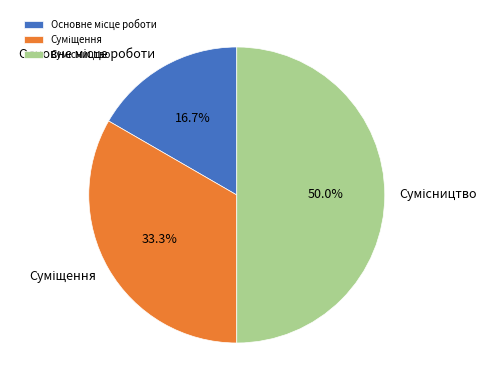

Count the number of slices in the pie.

3